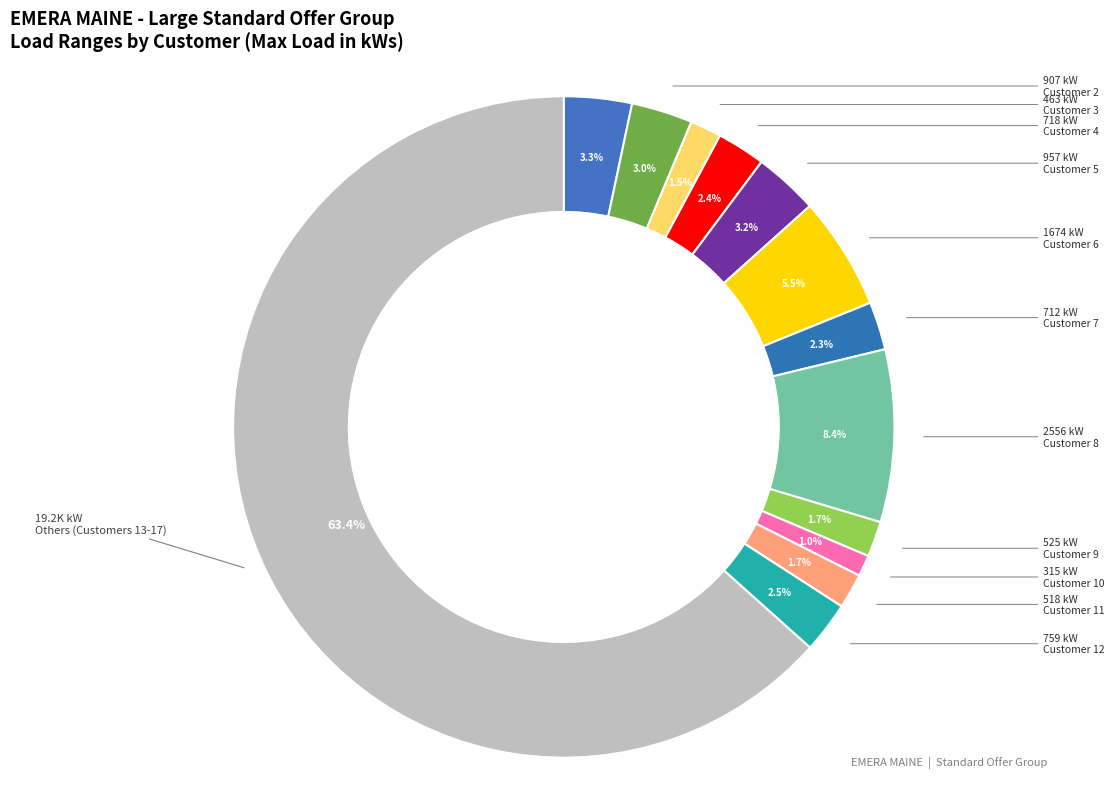

How many segments does this pie chart have?

13